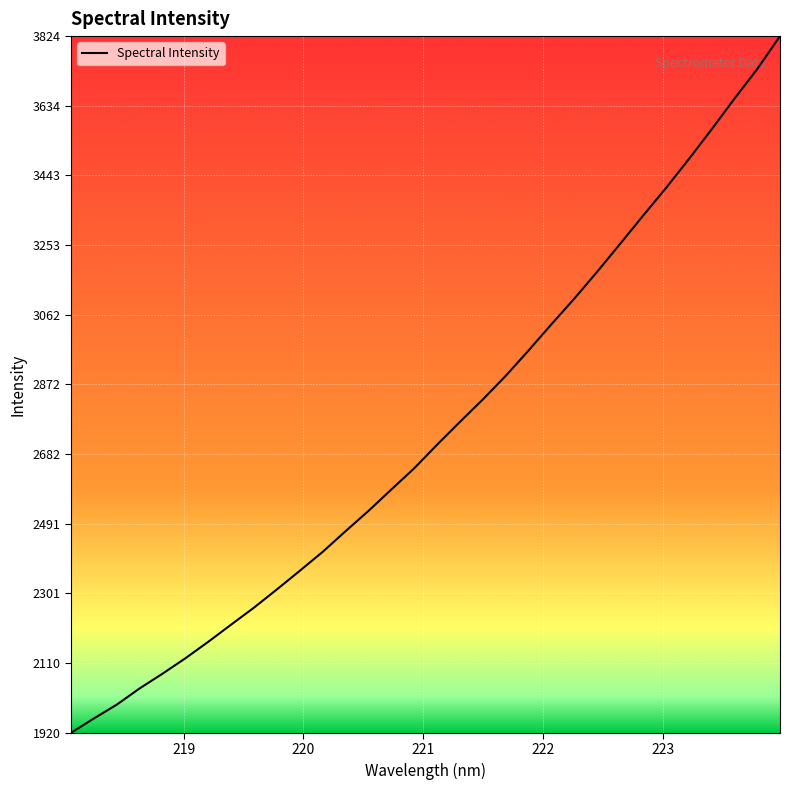

What is the maximum value shown in the chart?

3824.1